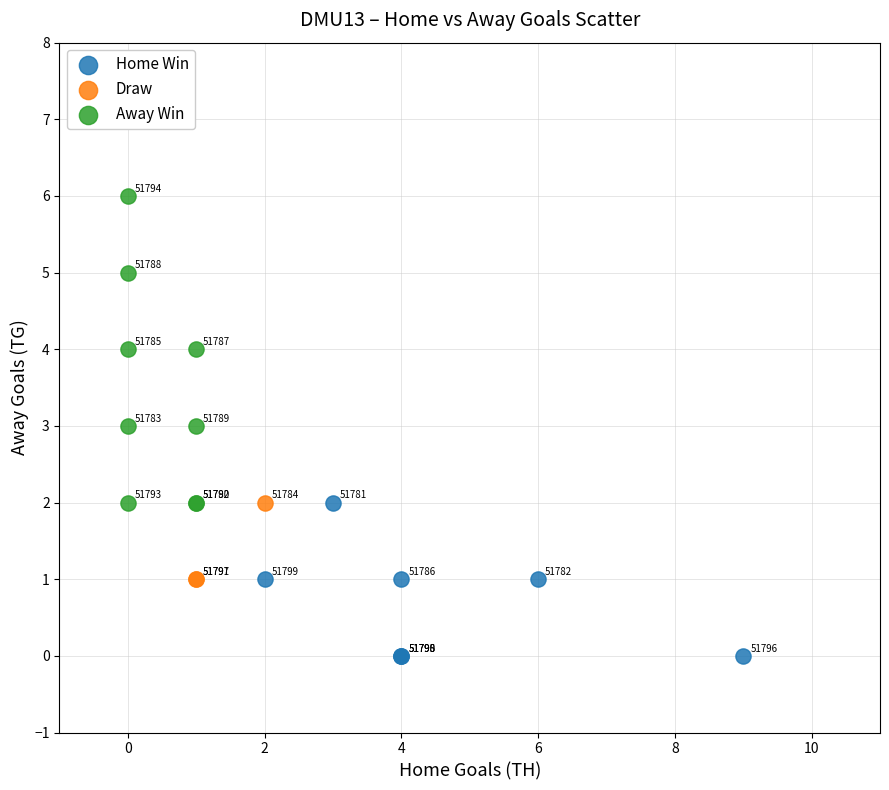

Which series reaches the minimum Y coordinate?

Home Win